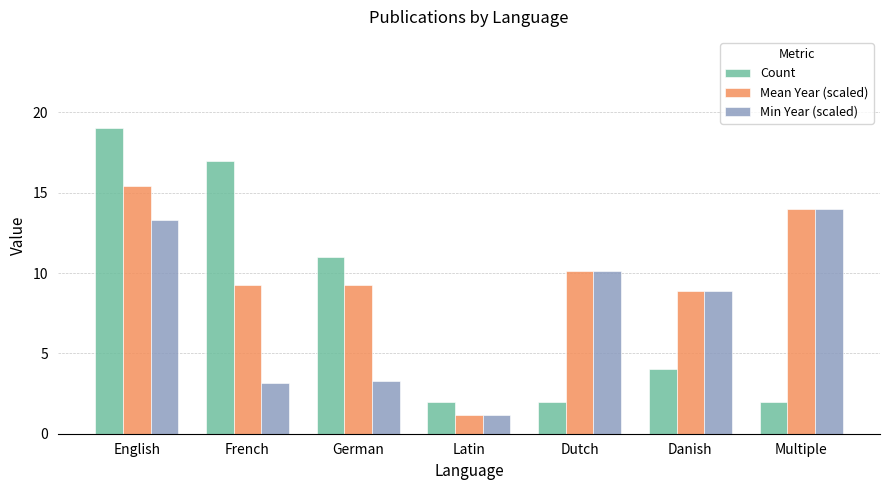

What is the sum of all Min Year (scaled) values?

53.9